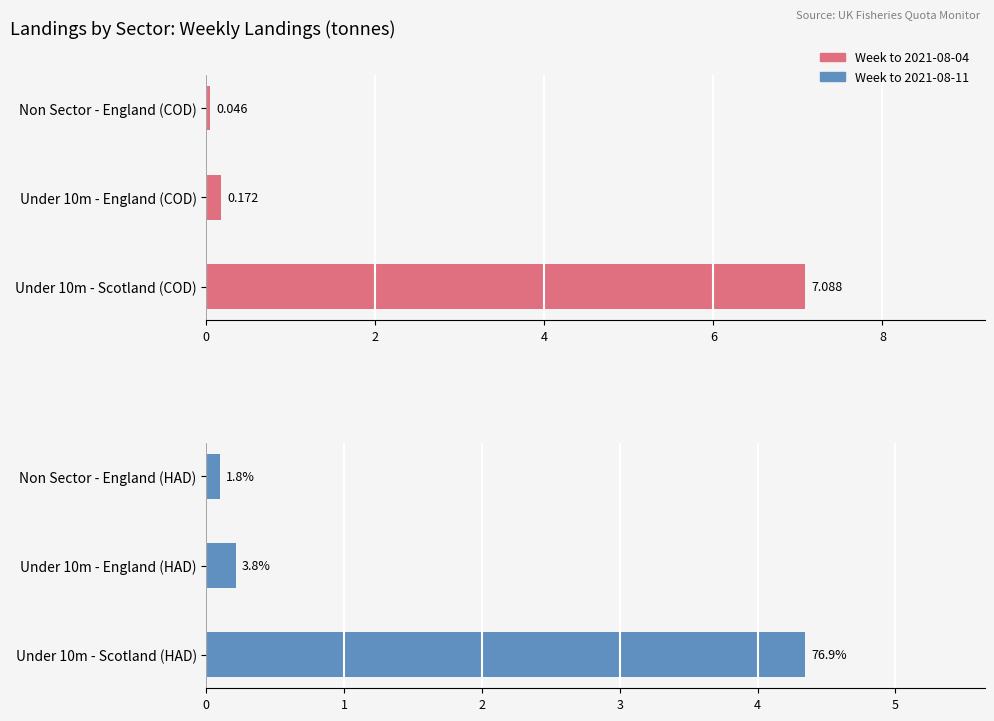

Are the bars grouped side by side (vs. stacked)?

Yes